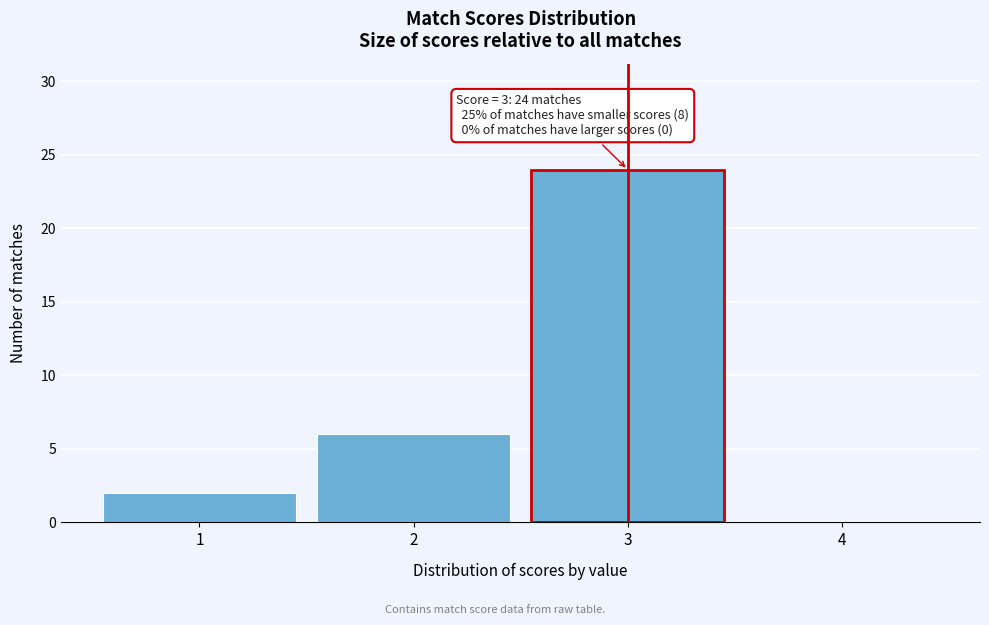

Which range on the x-axis has the tallest bar?

2.5 to 3.5